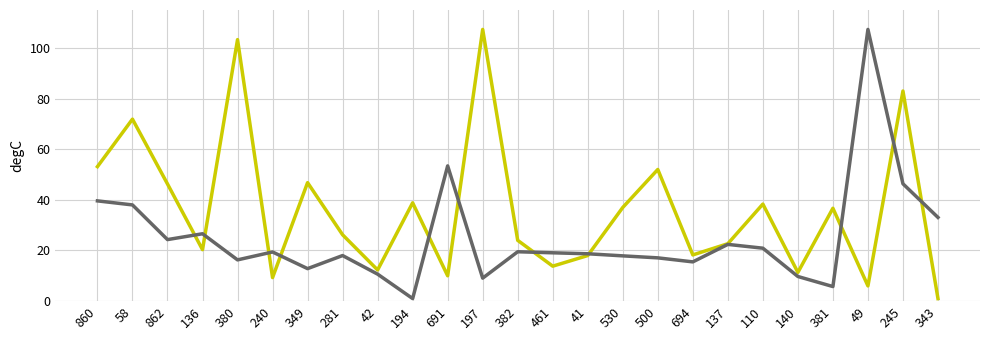

What position from the right is 140?

5